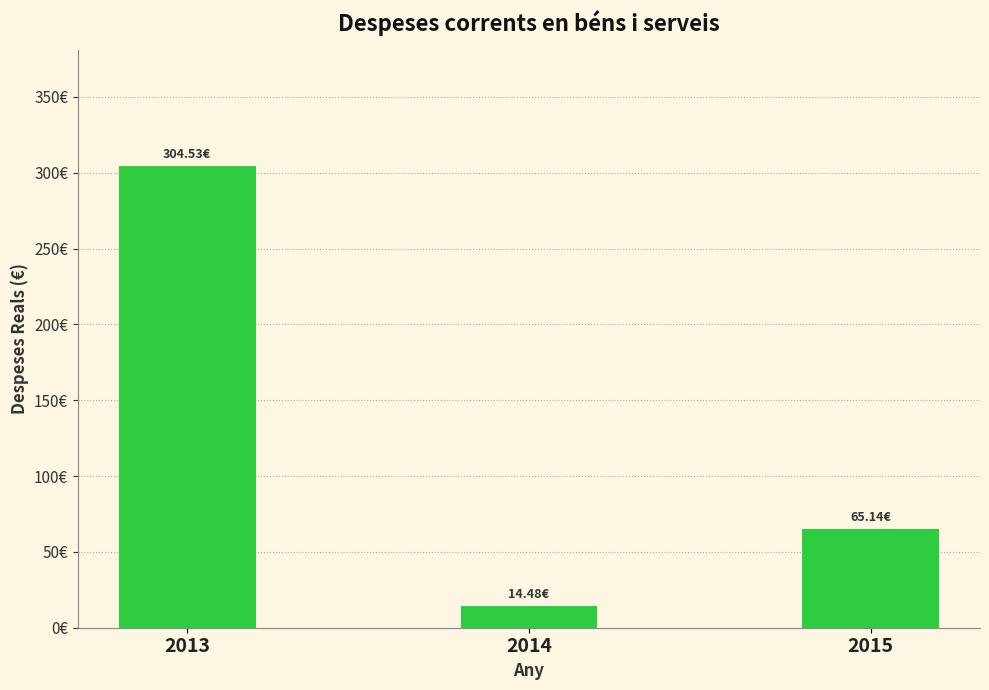

Reading right to left, transcribe all the data shown in this chart.

2015=65.1	2014=14.5	2013=304.5